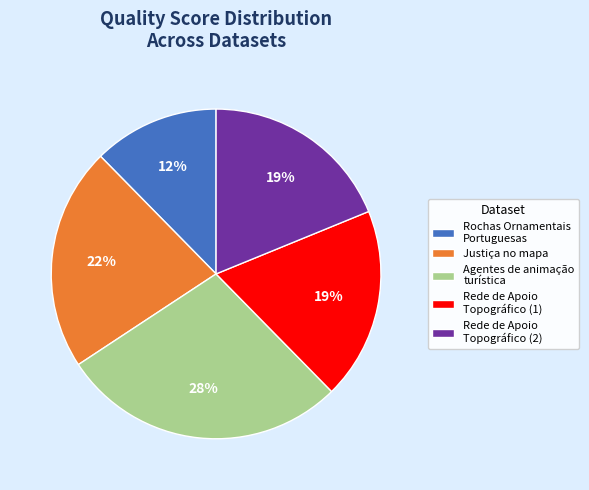

To the nearest percent, what is the difference between the largest and smallest slice percentages?

16%